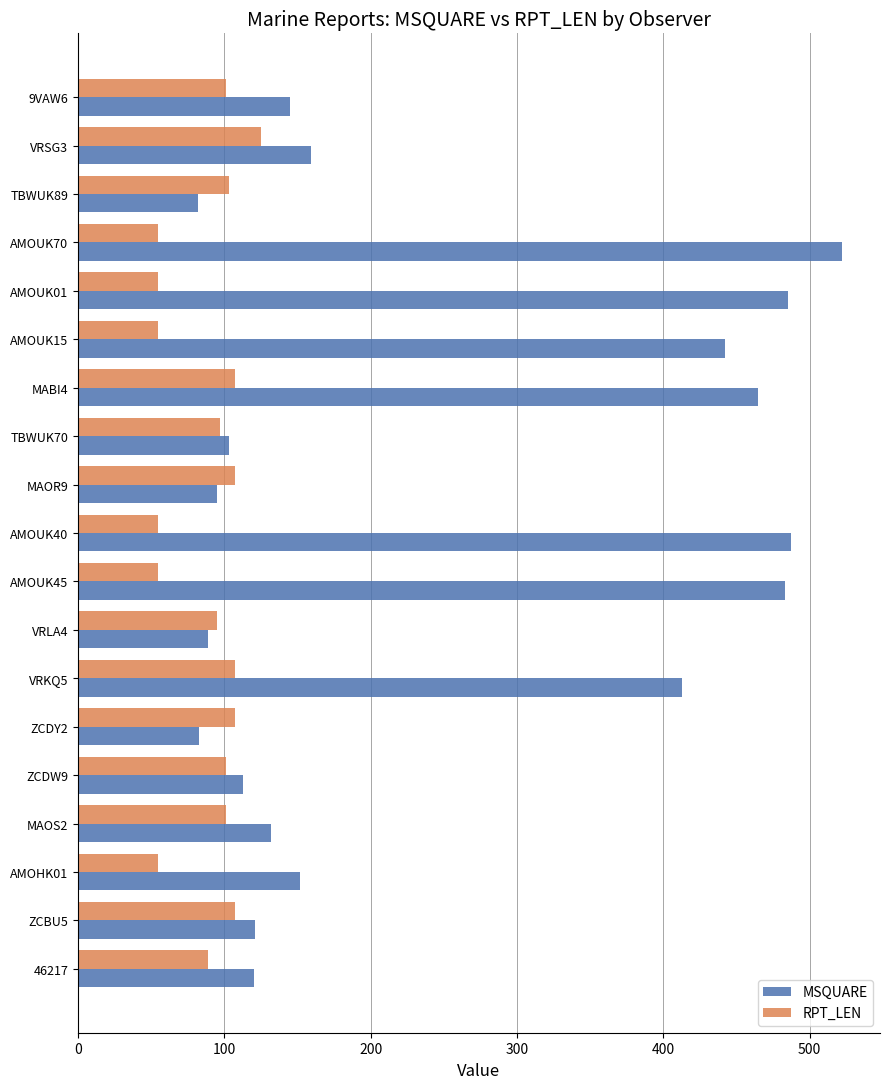

List the series in order of their overall mean, highest first.

MSQUARE, RPT_LEN